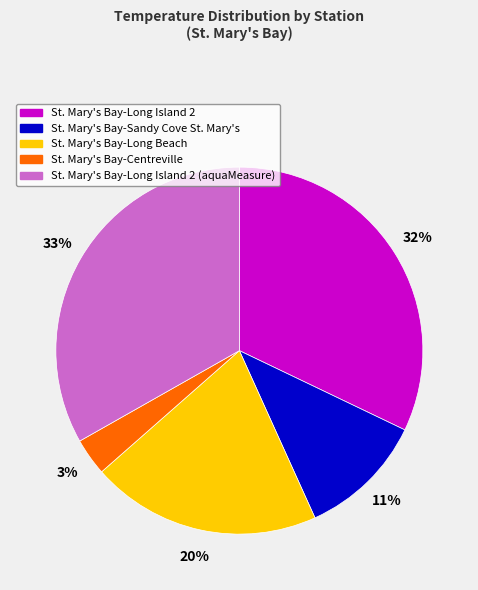

To the nearest percent, what is the combined percentage of St. Mary's Bay-Centreville and St. Mary's Bay-Long Island 2 (aquaMeasure)?

36%